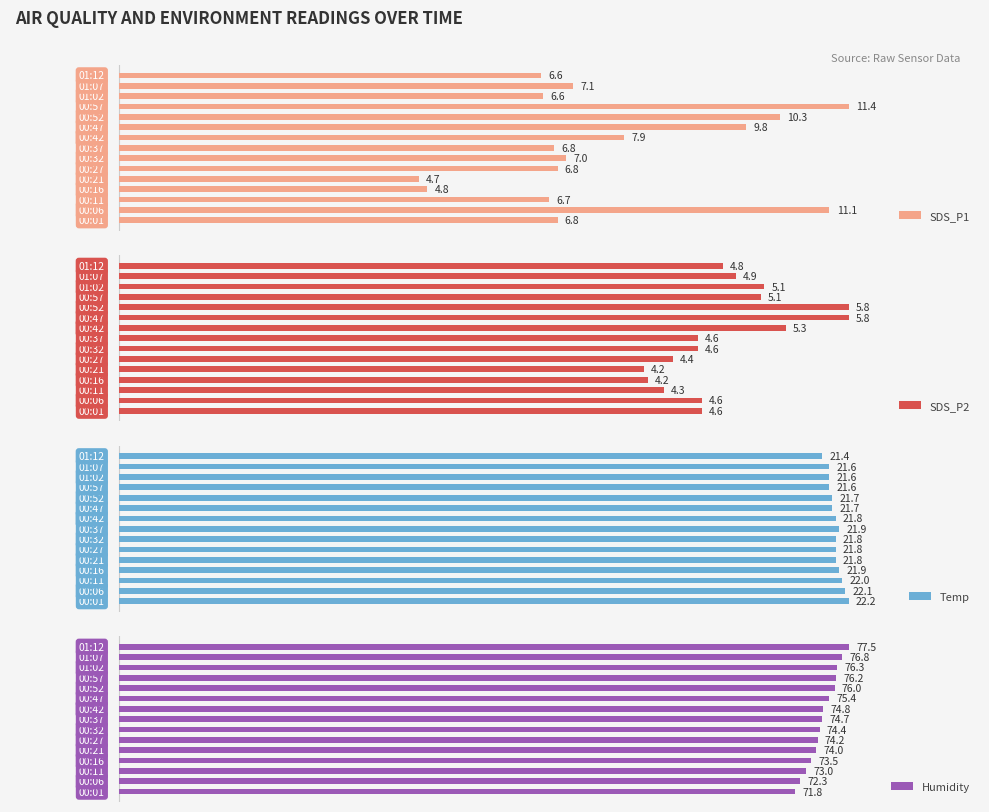

What is the value of the SDS_P2 bar at the 3rd from the left?

4.3